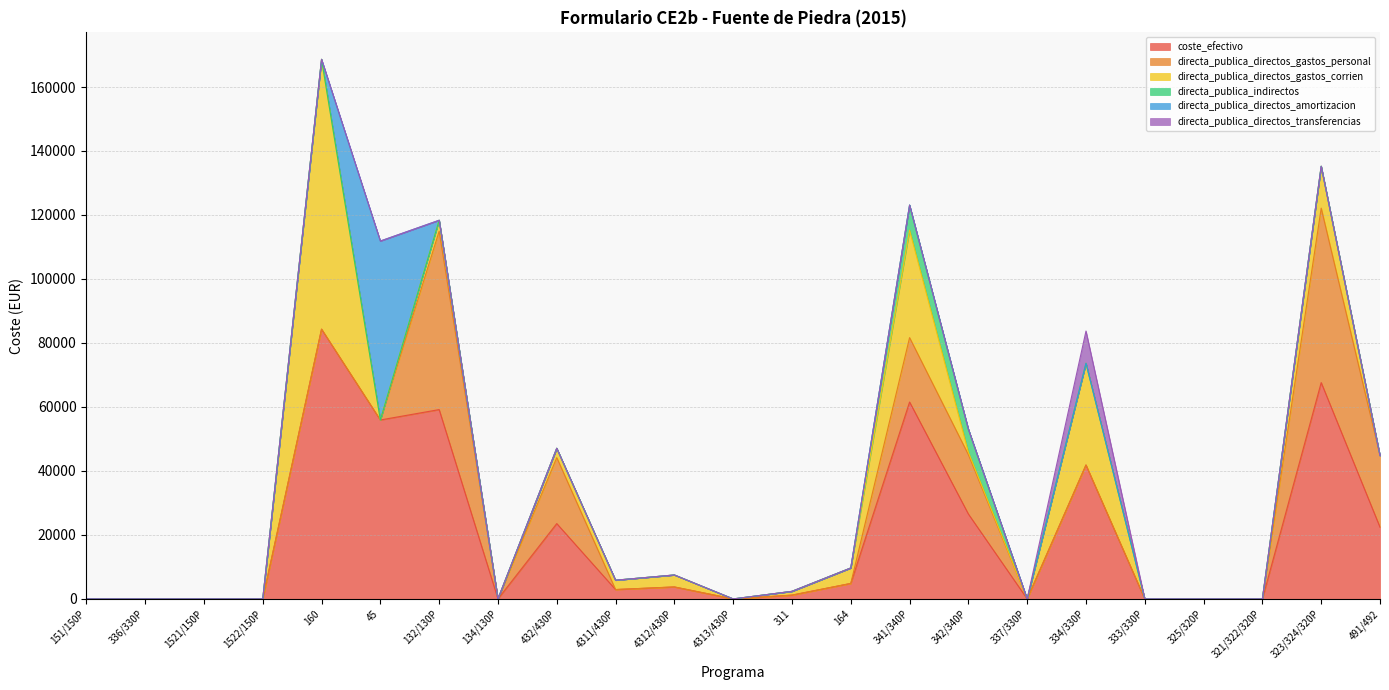

Does the chart display data point markers on the line(s)?

No